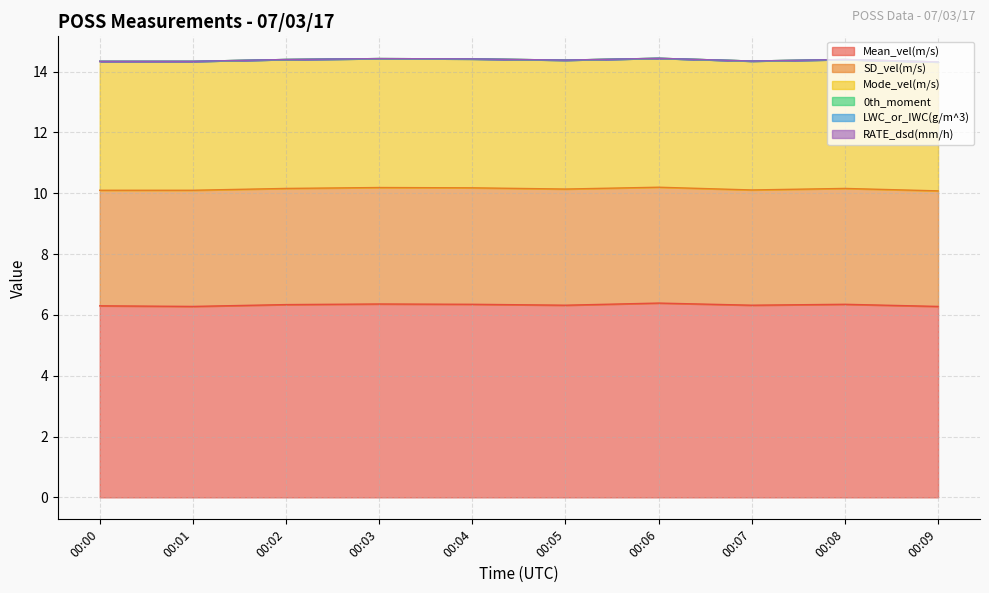

Count the SD_vel(m/s) values in the range 3 to 4.

10